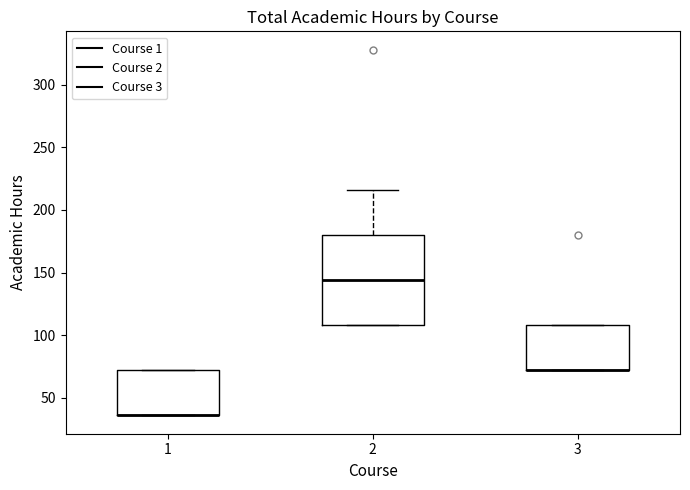

Which box is the tallest, from its lower edge to its upper edge?

2